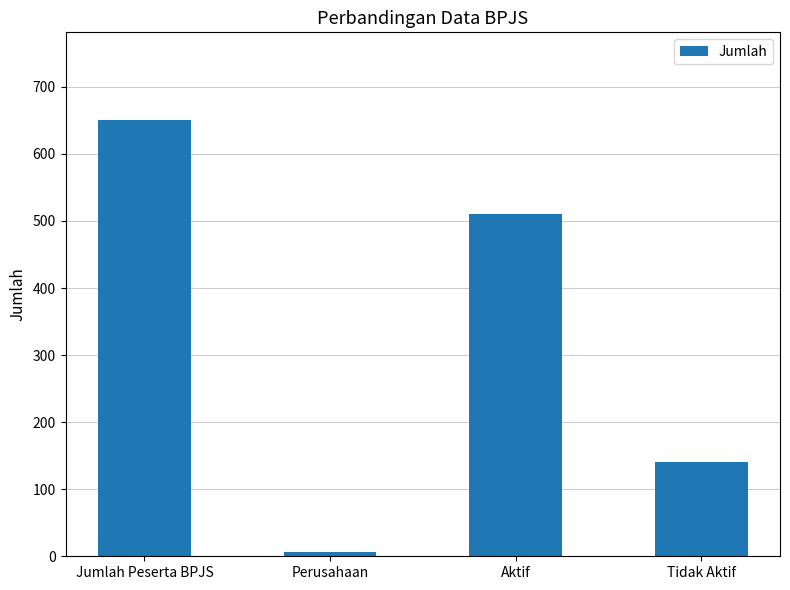

Reading left to right, transcribe all the data shown in this chart.

Jumlah Peserta BPJS=651	Perusahaan=6	Aktif=510	Tidak Aktif=141